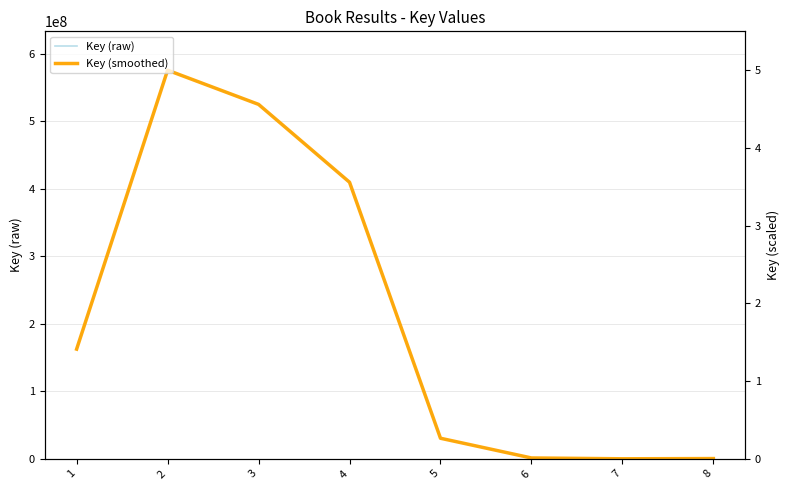

True or false: Key (raw) and Key (smoothed) intersect in this chart.

False